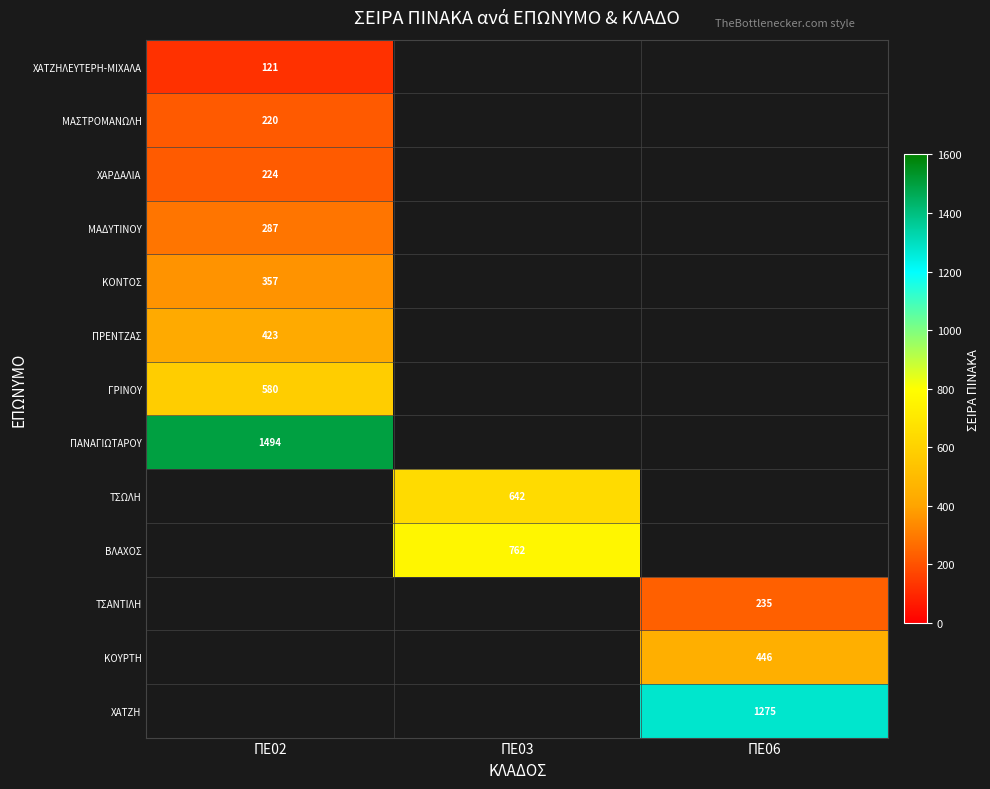

Is it true that ΠΡΕΝΤΖΑΣ equals 423 at ΠΕ02?

True